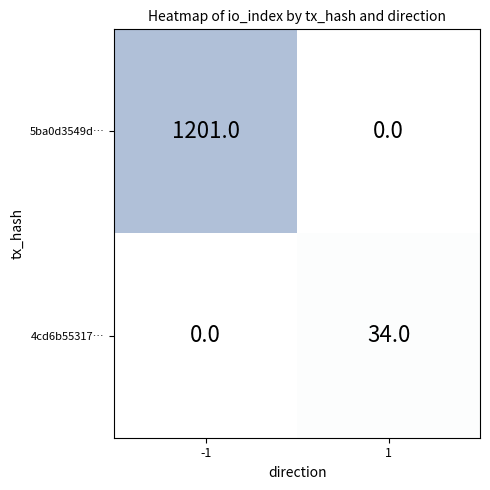

Reading left to right, transcribe all the data shown in this chart.

5ba0d3549d…: -1=1201	1=0
4cd6b55317…: -1=0	1=34